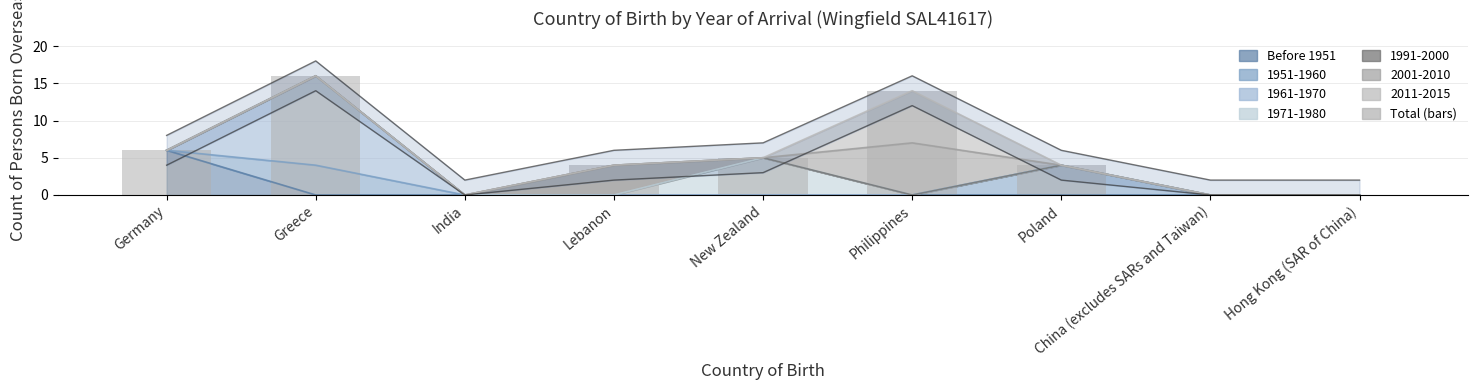

List the labels in order of value, smallest first.

India, China (excludes SARs and Taiwan), Hong Kong (SAR of China), Lebanon, Poland, New Zealand, Germany, Philippines, Greece